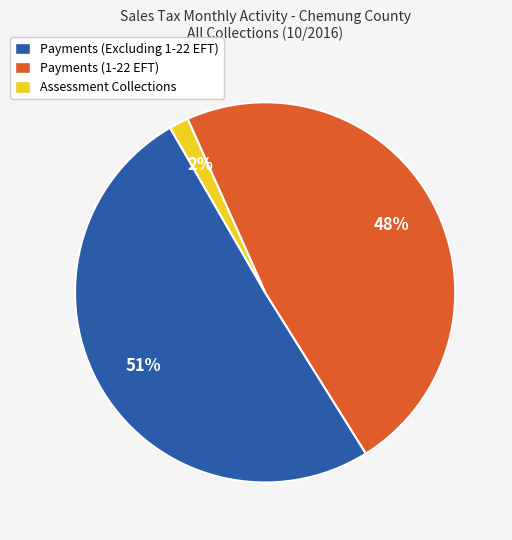

Do Payments (Excluding 1-22 EFT) and Payments (1-22 EFT) together represent more than half of the pie?

Yes